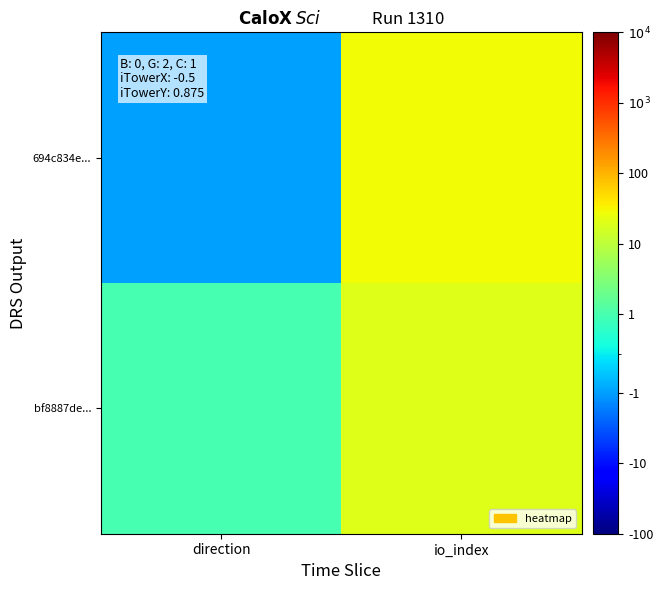

Reading left to right, transcribe all the data shown in this chart.

694c834e...: direction=-1	io_index=28
bf8887de...: direction=1	io_index=20